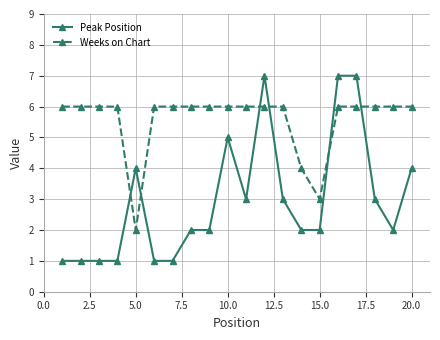

What is the value of the Weeks on Chart point at the 18th from the left?

6